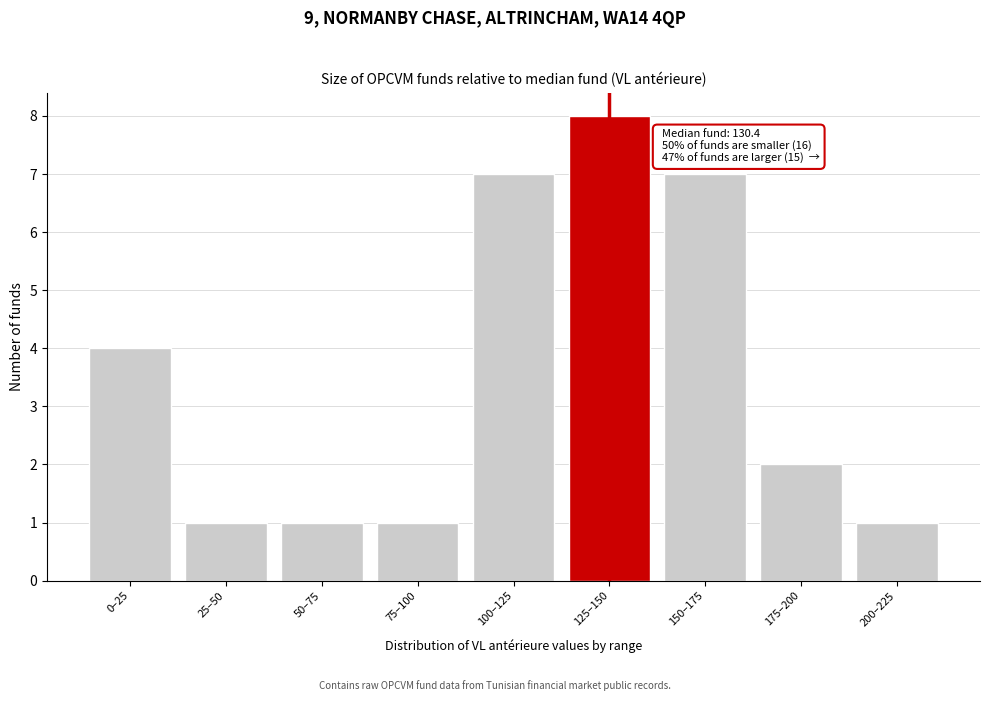

Reading left to right, extract all data points from this chart.

0–25=4	25–50=1	50–75=1	75–100=1	100–125=7	125–150=8	150–175=7	175–200=2	200–225=1